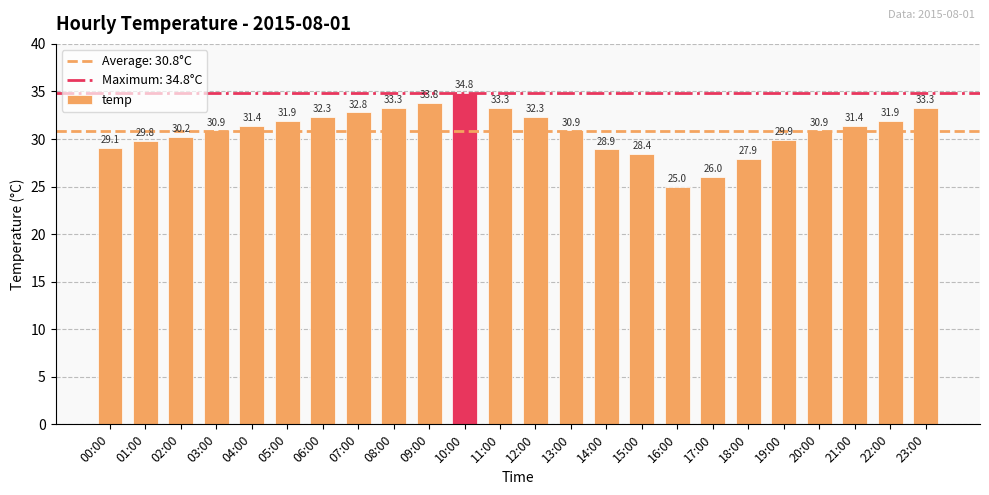

Reading left to right, extract all data points from this chart.

29.1	29.8	30.2	30.9	31.4	31.9	32.3	32.8	33.3	33.8	34.8	33.3	32.3	30.9	28.9	28.4	25.0	26.0	27.9	29.9	30.9	31.4	31.9	33.3